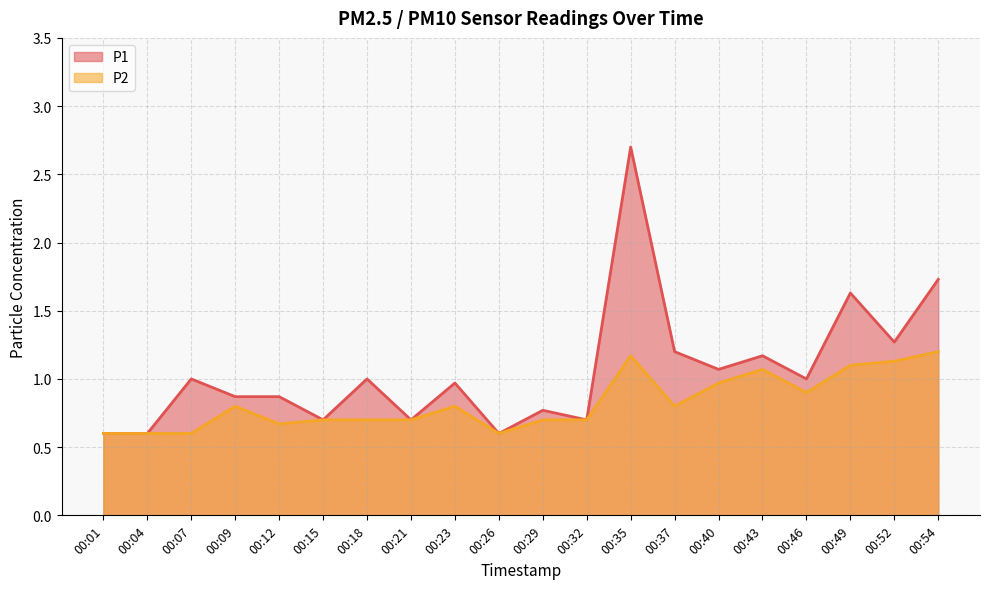

Rank the categories by P2 value from lowest to highest.

00:01, 00:04, 00:07, 00:26, 00:12, 00:15, 00:18, 00:21, 00:29, 00:32, 00:09, 00:23, 00:37, 00:46, 00:40, 00:43, 00:49, 00:52, 00:35, 00:54